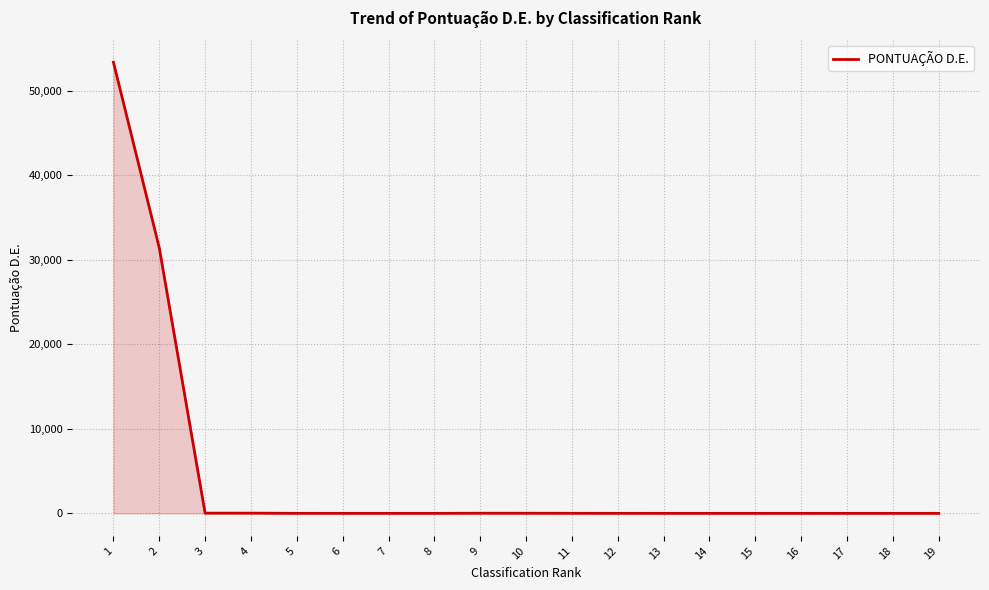

What is the difference between the maximum and minimum values?

53366.0